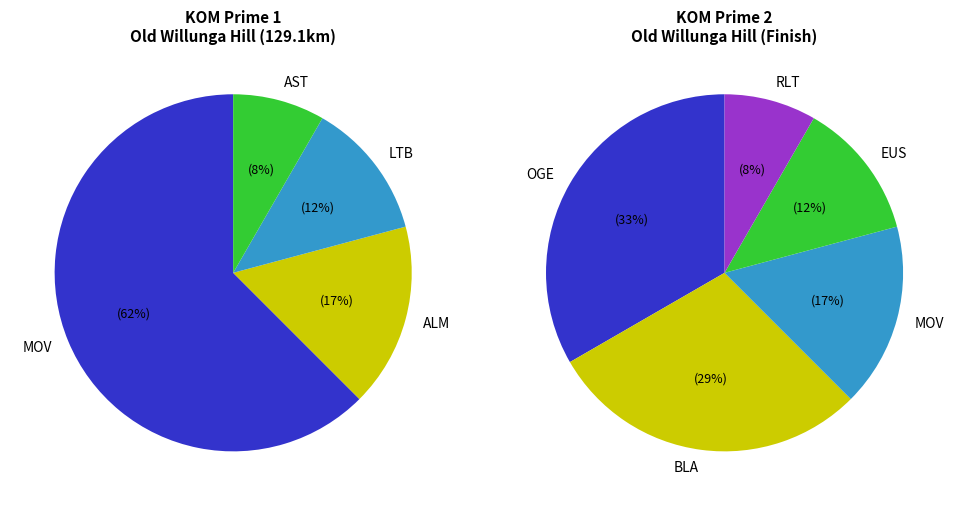

Which category has the biggest portion of the pie?

MOV